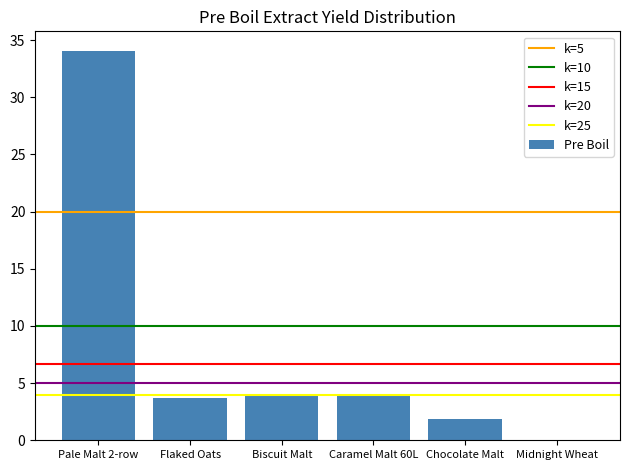

What is the change in value from Caramel Malt 60L to Chocolate Malt?

-2.2